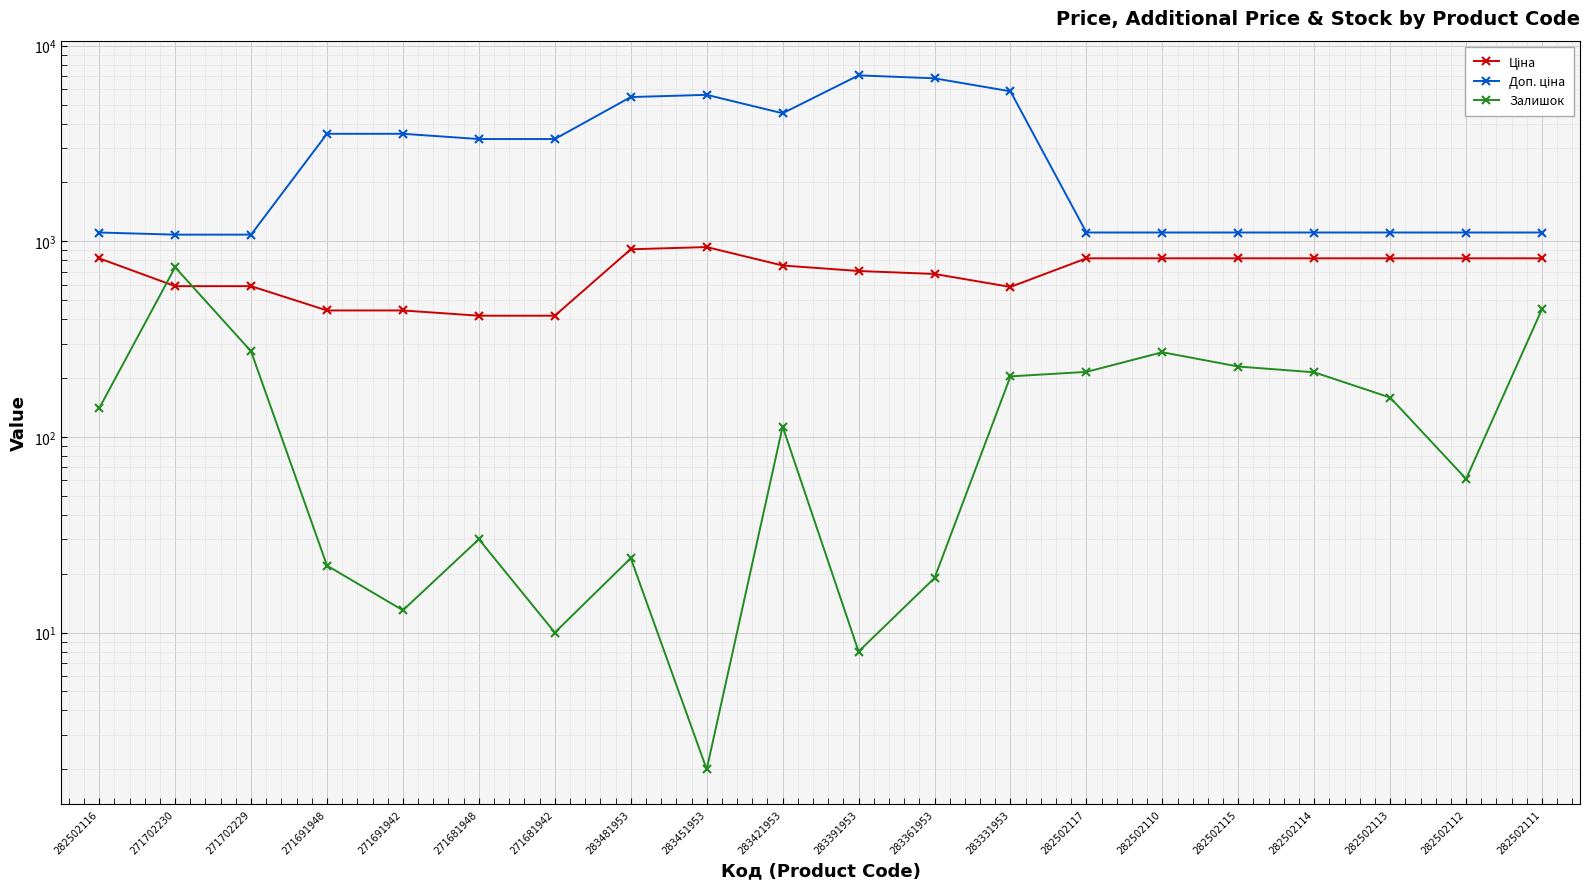

Which series has the widest spread of values?

Доп. ціна